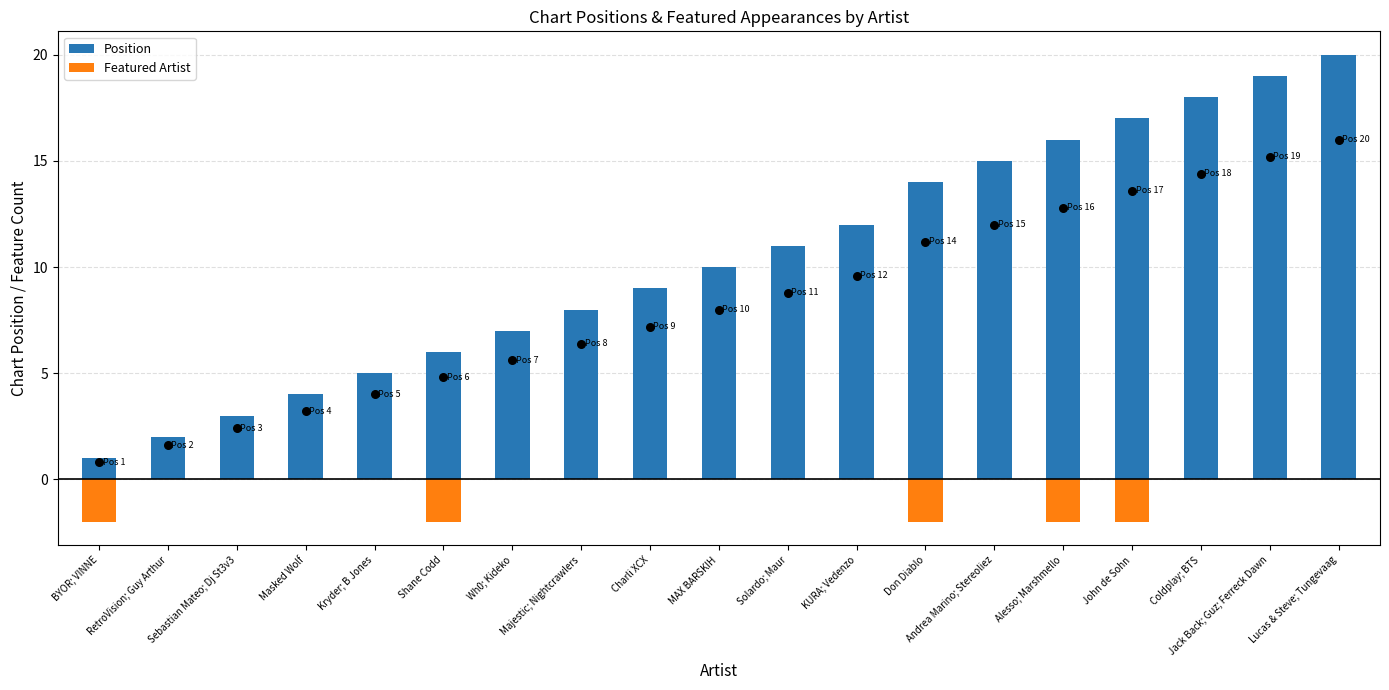

What are all the series names shown in the legend?

Position, Featured Artist